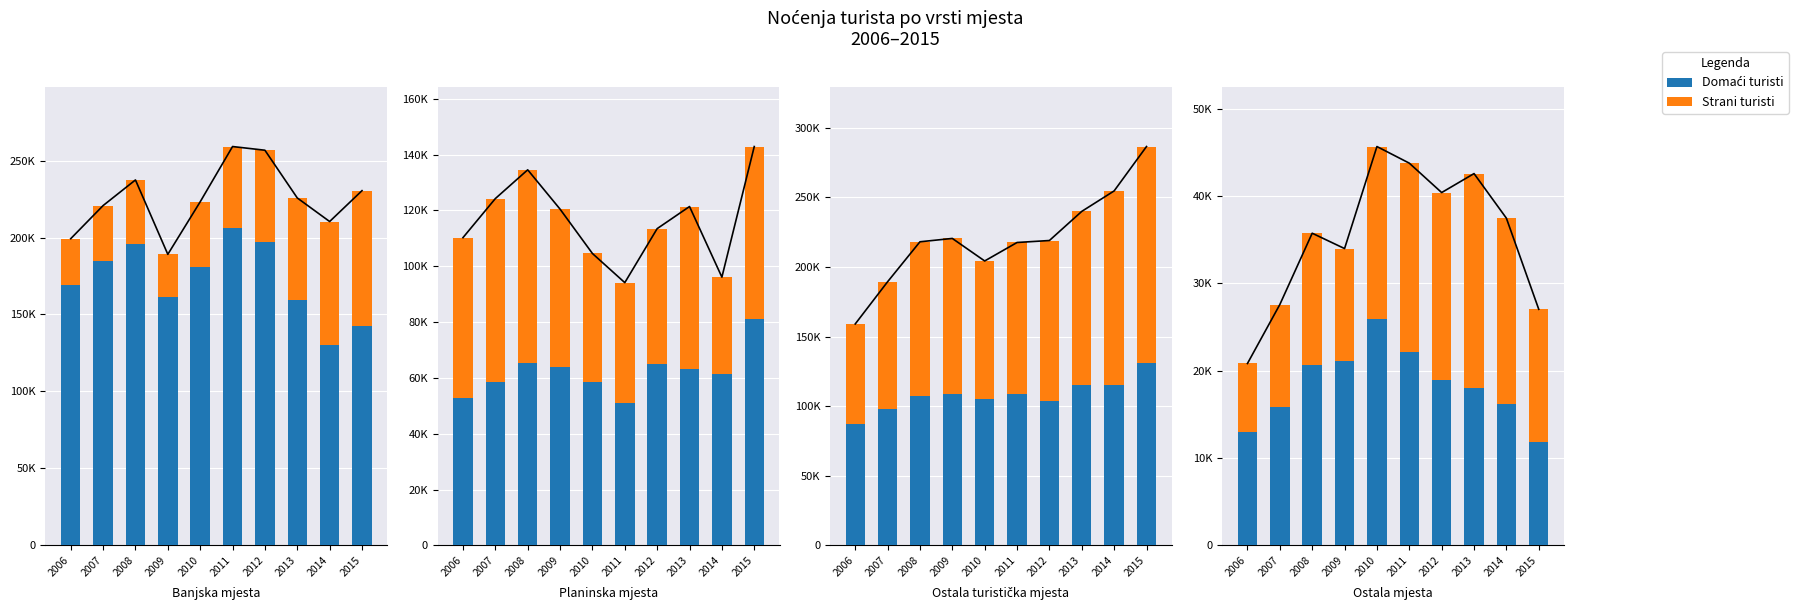

What is the sum of the Strani turisti values at 2010 and 2015?

34942